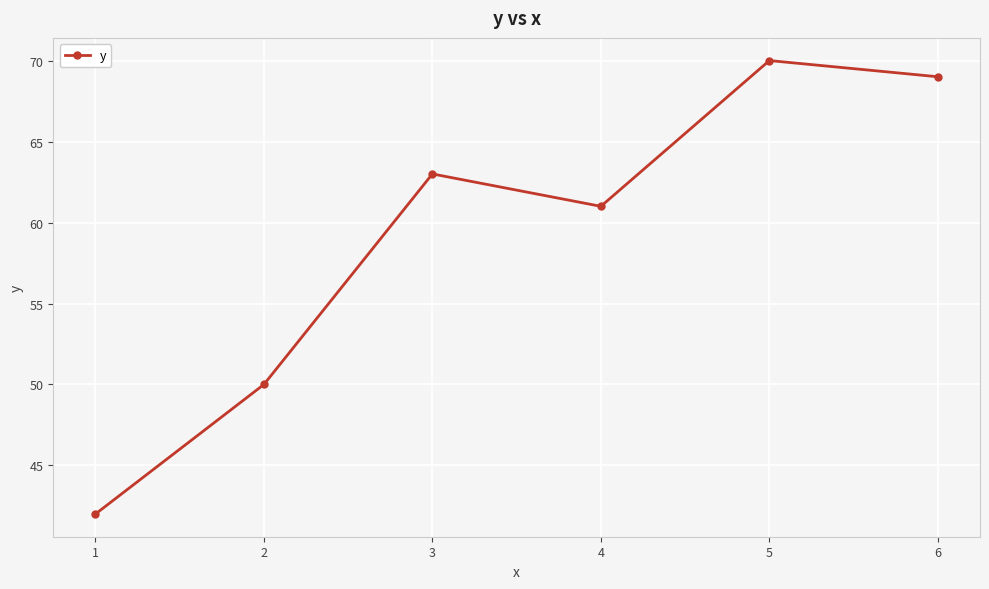

Reading left to right, extract all data points from this chart.

42	50	63	61	70	69